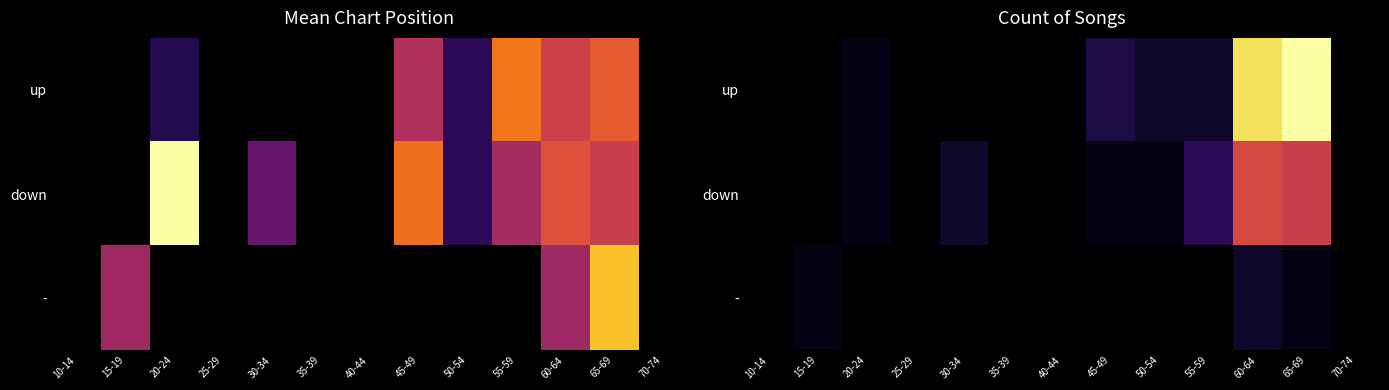

Rank the series by their average value, from lowest to highest.

-, down, up